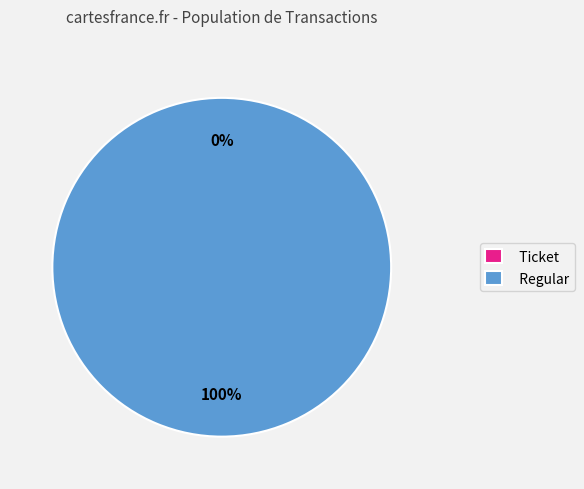

True or false: Regular accounts for 100% of the total.

True